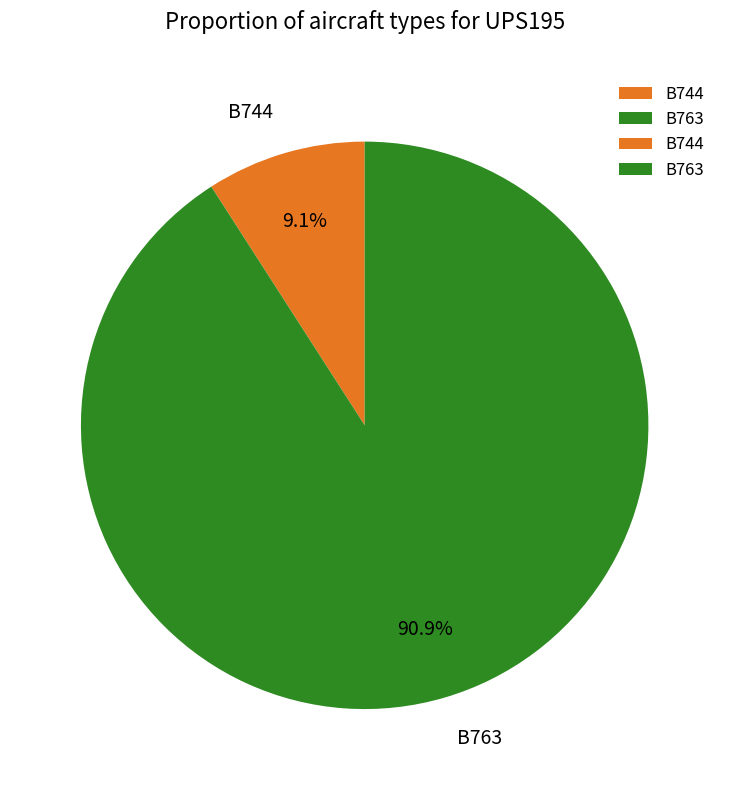

What portion of the pie excludes B744?

90.9%